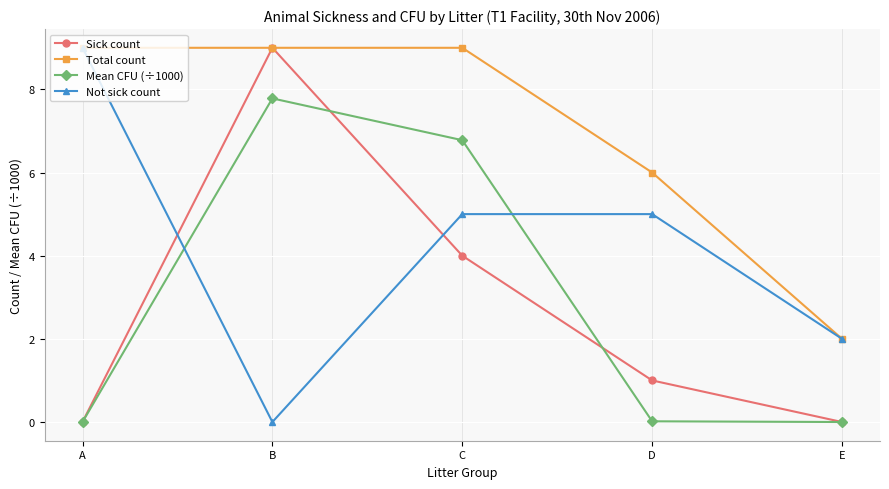

True or false: Mean CFU (÷1000) and Total count cross at least once.

False